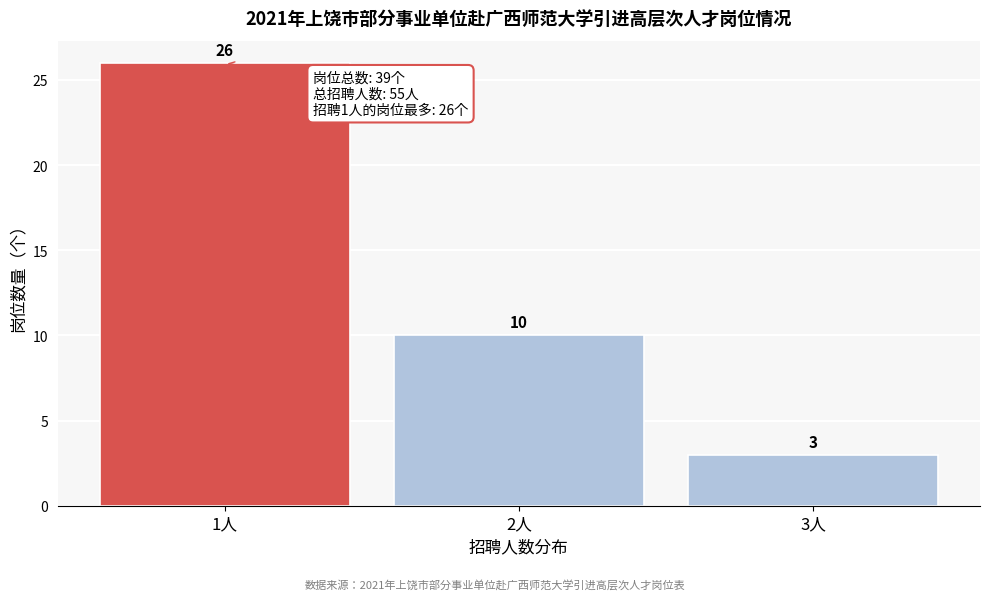

Reading left to right, transcribe all the data shown in this chart.

26	10	3